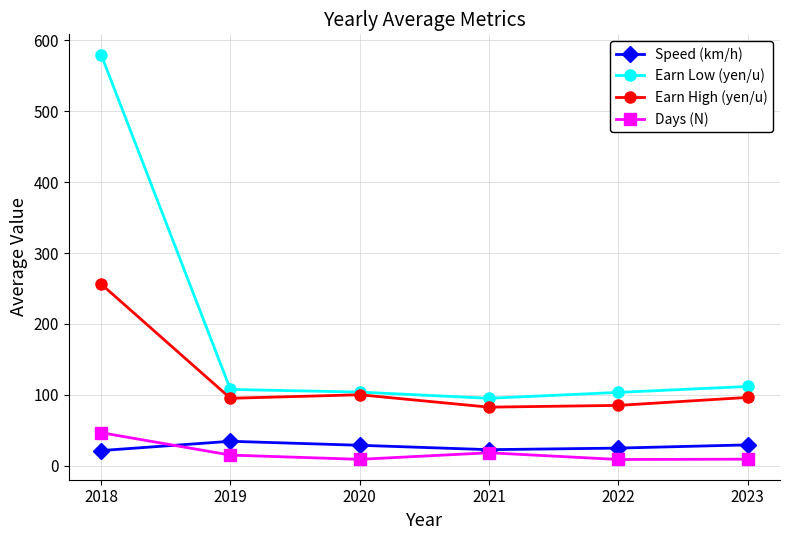

What is the difference between the highest and lowest values at 2023?

102.6